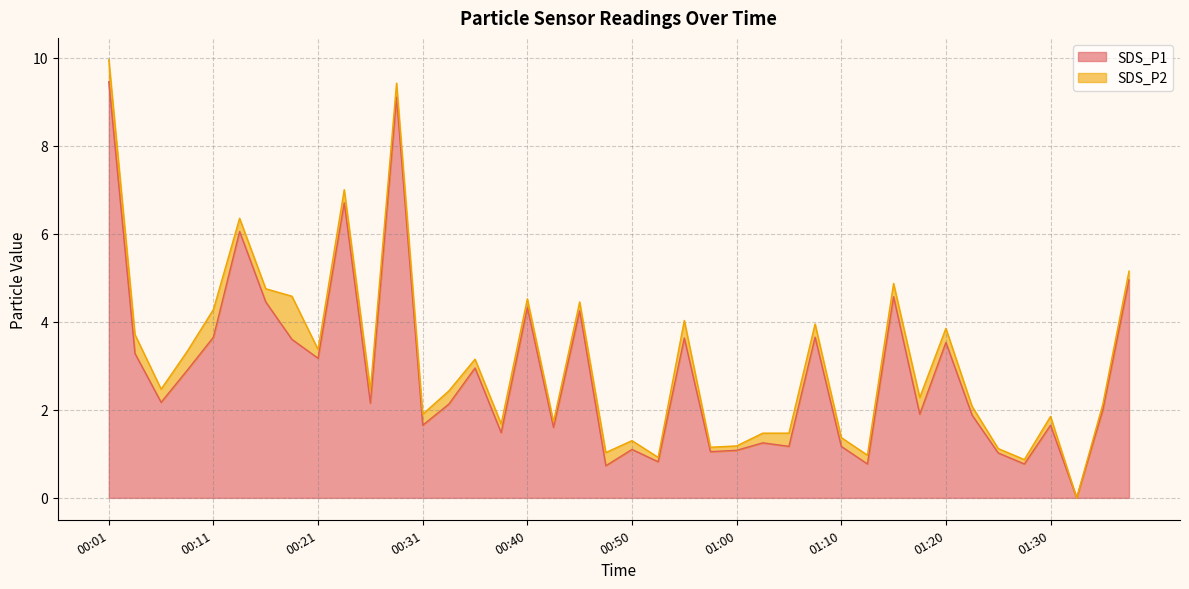

What is the label of the 9th point from the right?

01:18